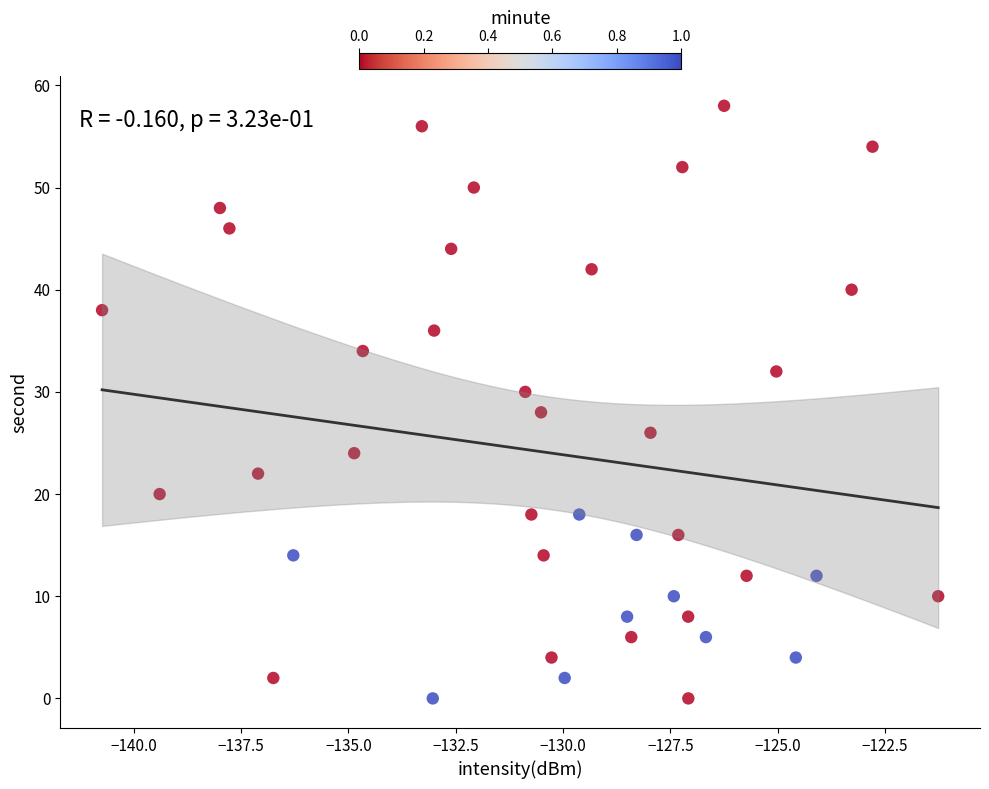

What is the range of Y values (max minus min)?

58